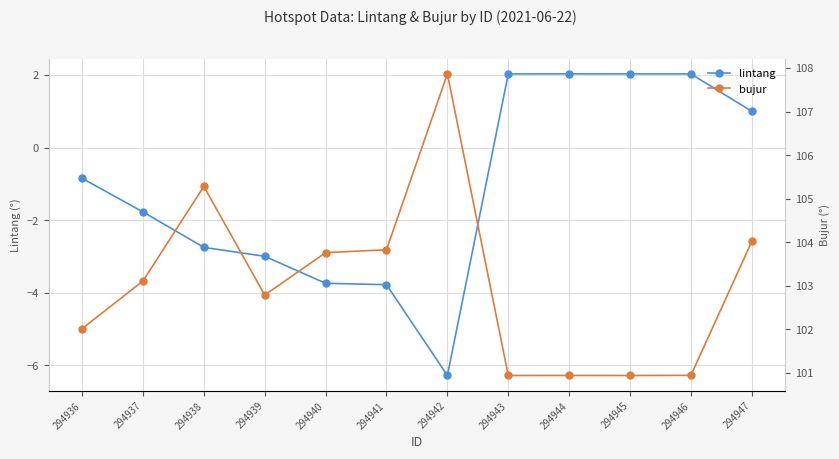

How many data points in bujur are above 103?

6